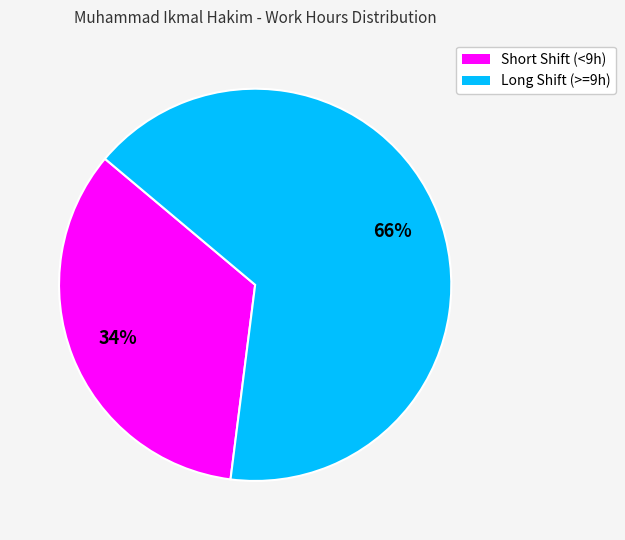

How many segments does this pie chart have?

2